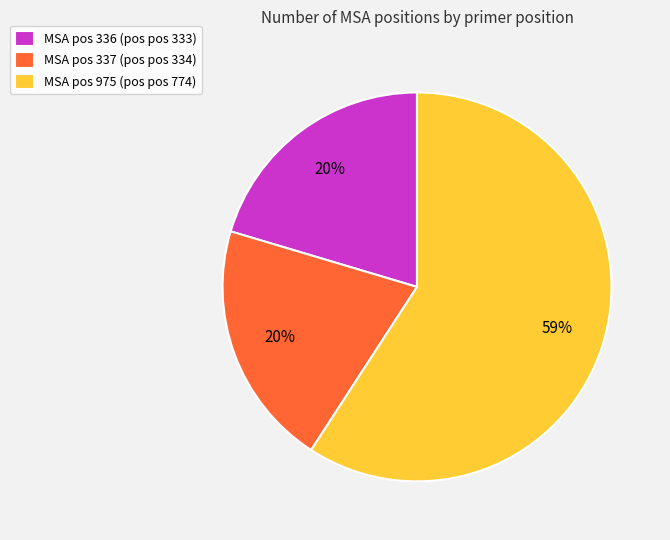

Between MSA pos 975 (pos pos 774) and MSA pos 336 (pos pos 333), which is larger?

MSA pos 975 (pos pos 774)